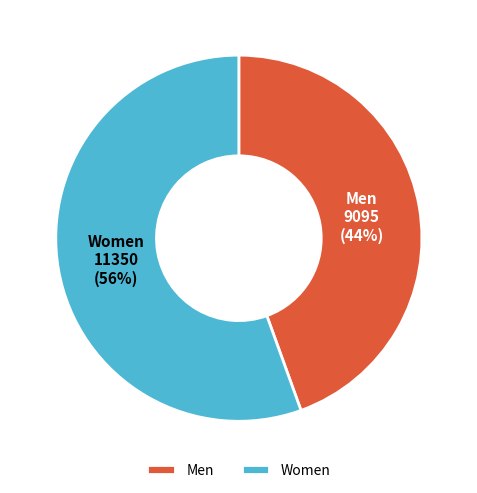

Does Men represent more than half of the total?

No